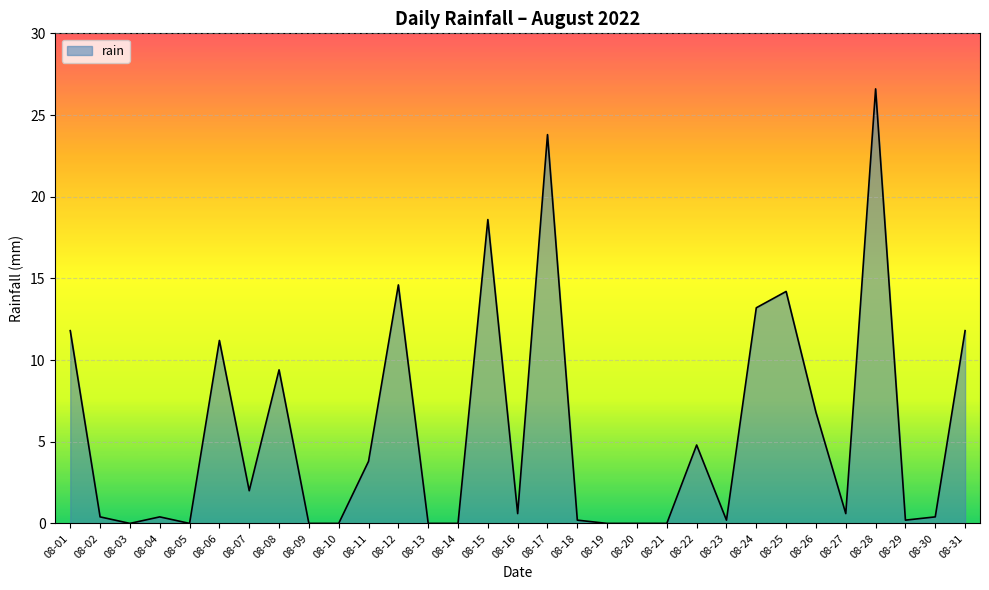

At which category does the chart reach its peak across all series?

08-28